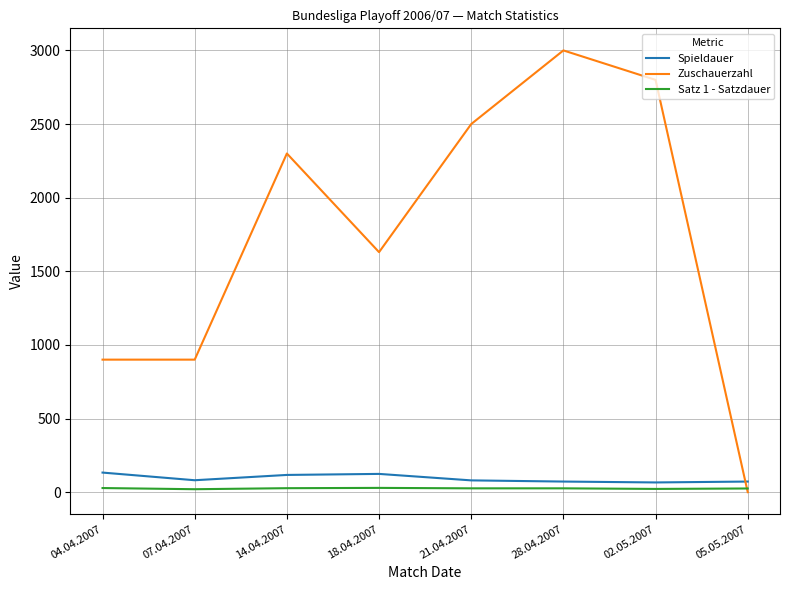

At 04.04.2007, list the series in order from largest to smallest.

Zuschauerzahl, Spieldauer, Satz 1 - Satzdauer